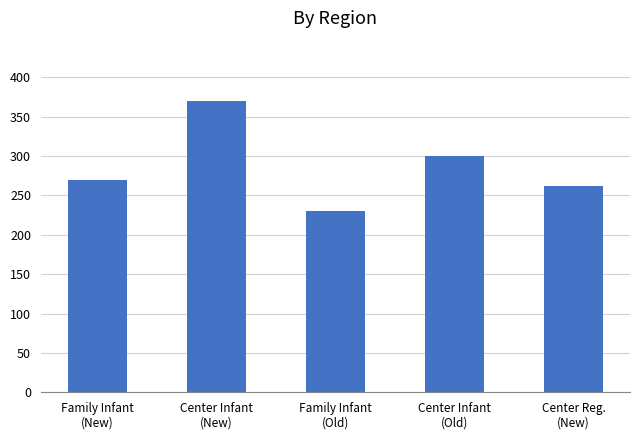

Approximately how many times larger is the value at Family Infant
(Old) compared to Center Infant
(New)?

0.6